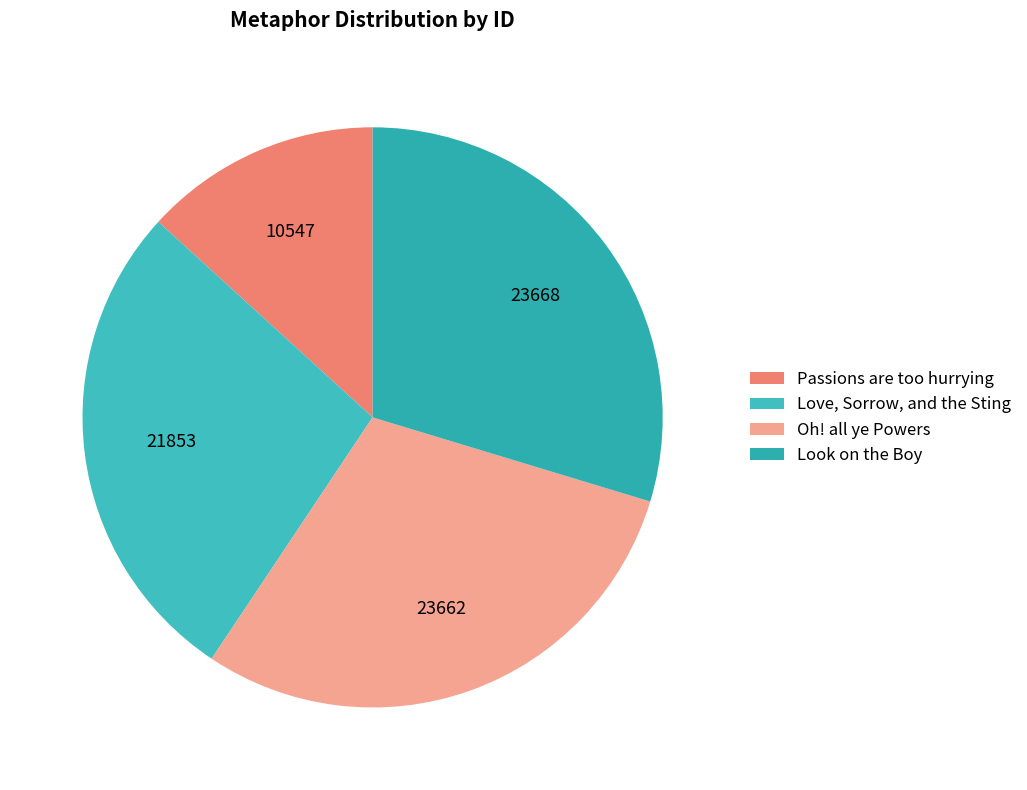

What percentage is NOT represented by Love, Sorrow, and the Sting?

72.6%